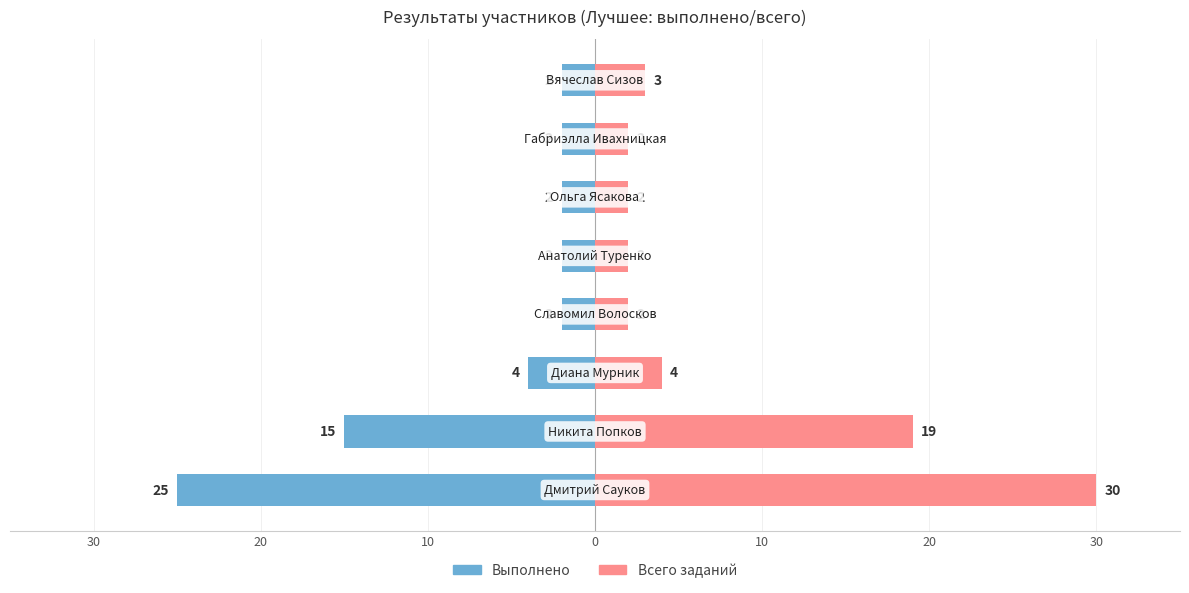

How many data points in Всего заданий are less than 3?

4